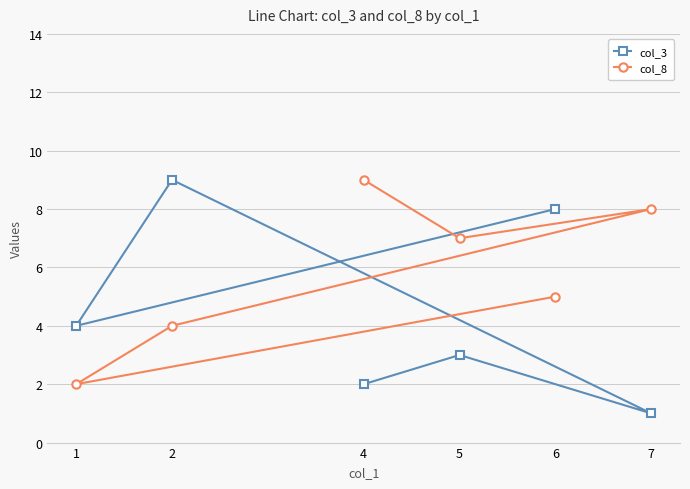

True or false: col_8 and col_3 cross at least once.

True